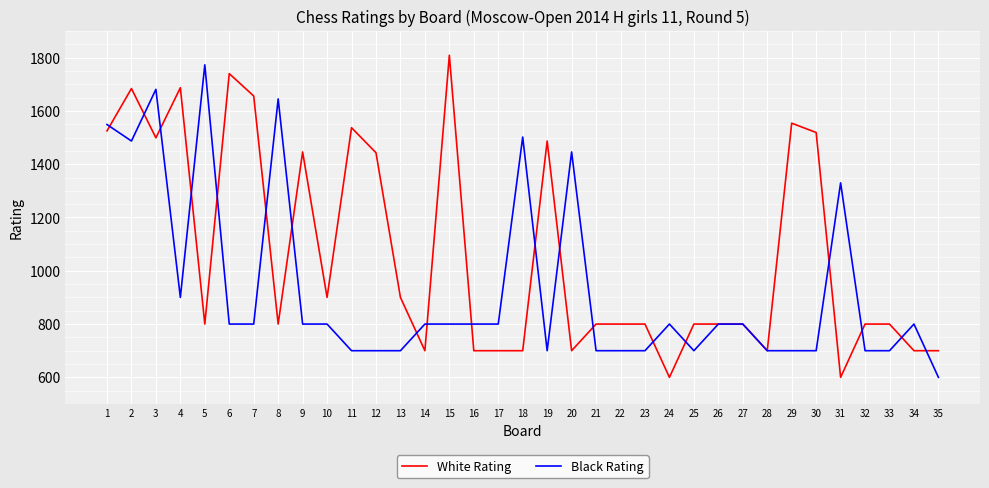

What is the lowest value of the Black Rating series?

600